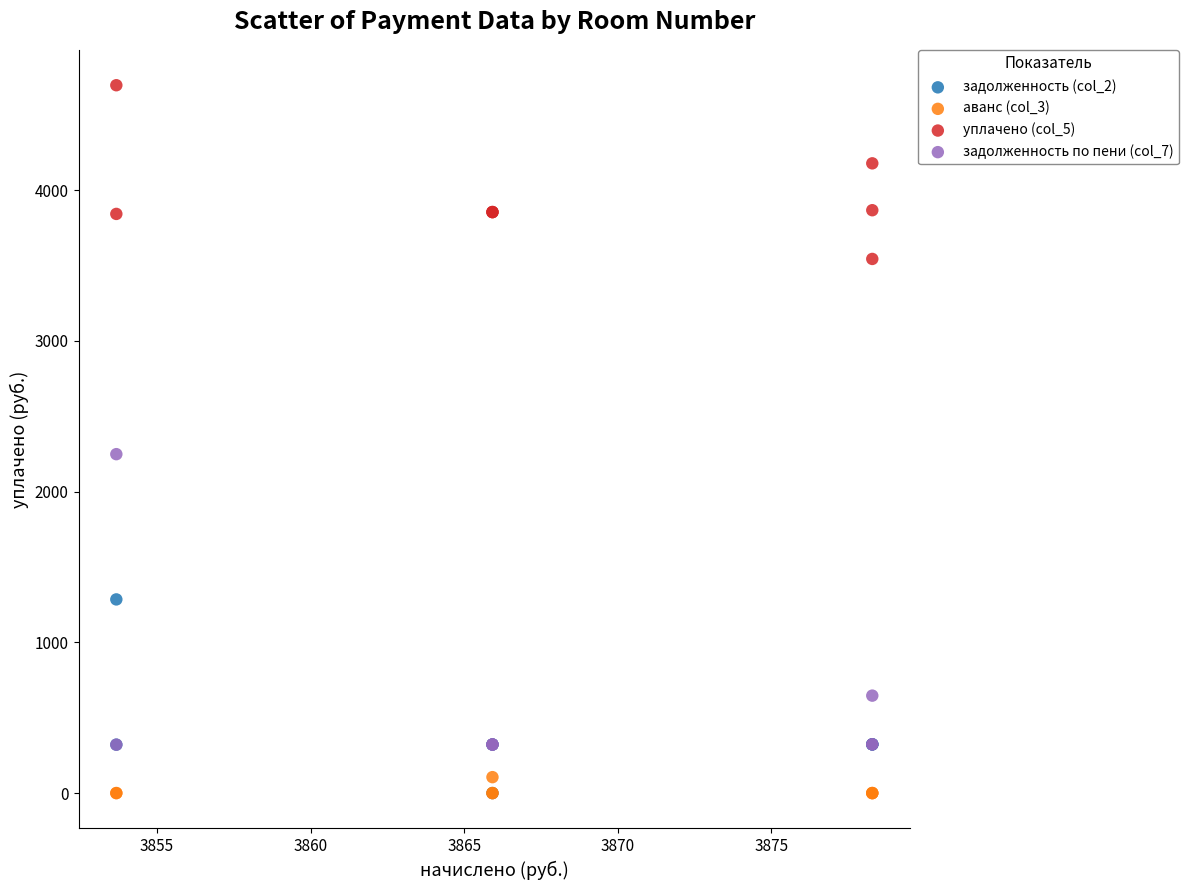

Which series reaches the maximum Y coordinate?

уплачено (col_5)